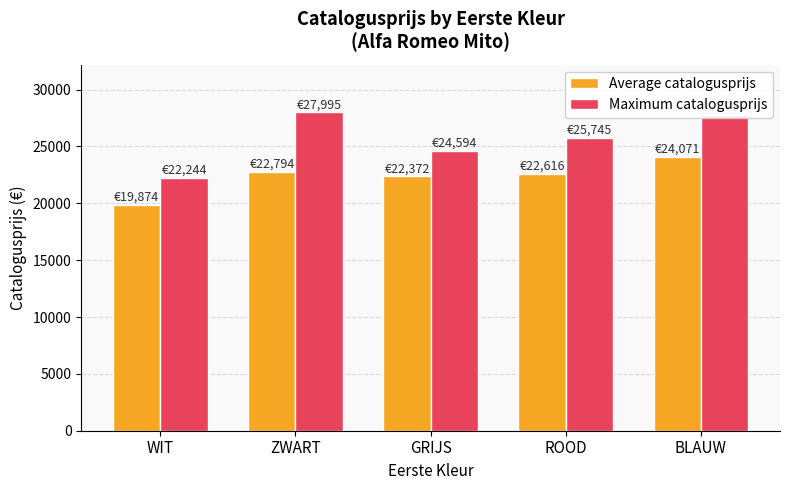

Rank the series by their average value, from lowest to highest.

Average catalogusprijs, Maximum catalogusprijs